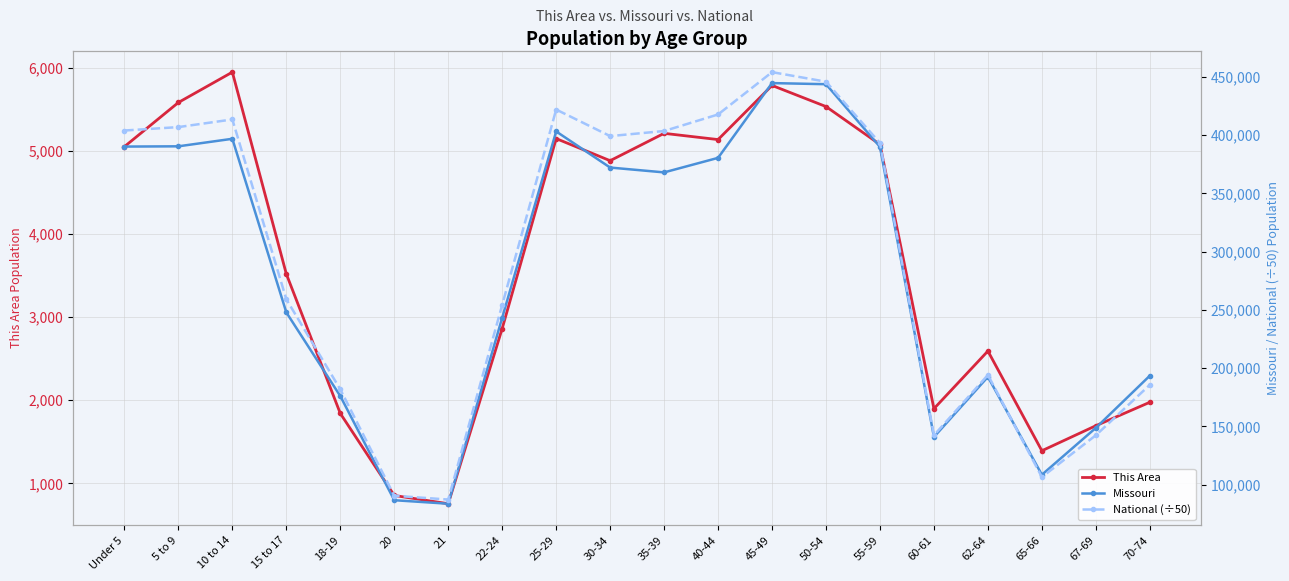

How many lines are shown in the chart?

3